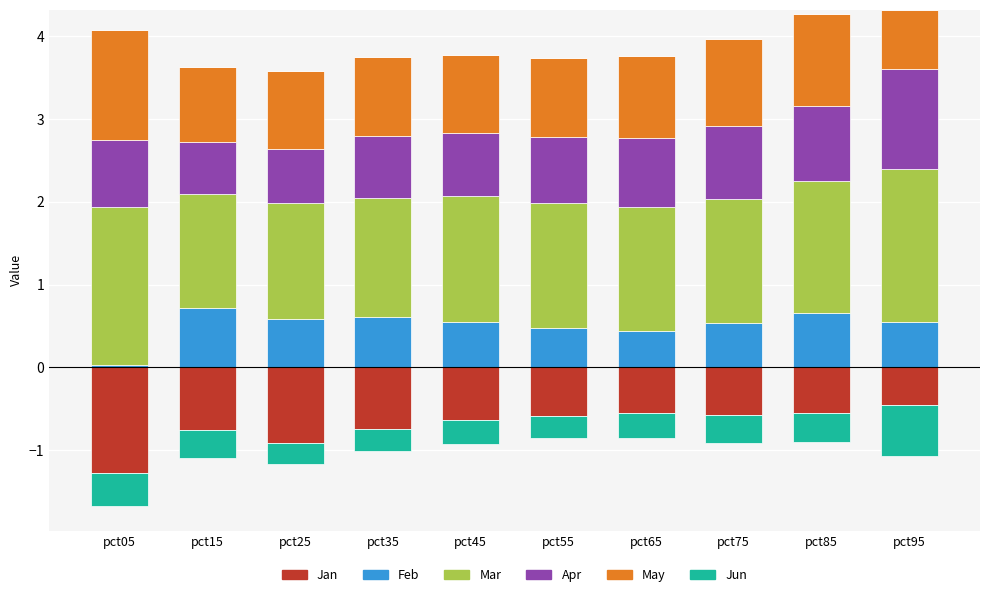

What are all the series names shown in the legend?

Jan, Feb, Mar, Apr, May, Jun